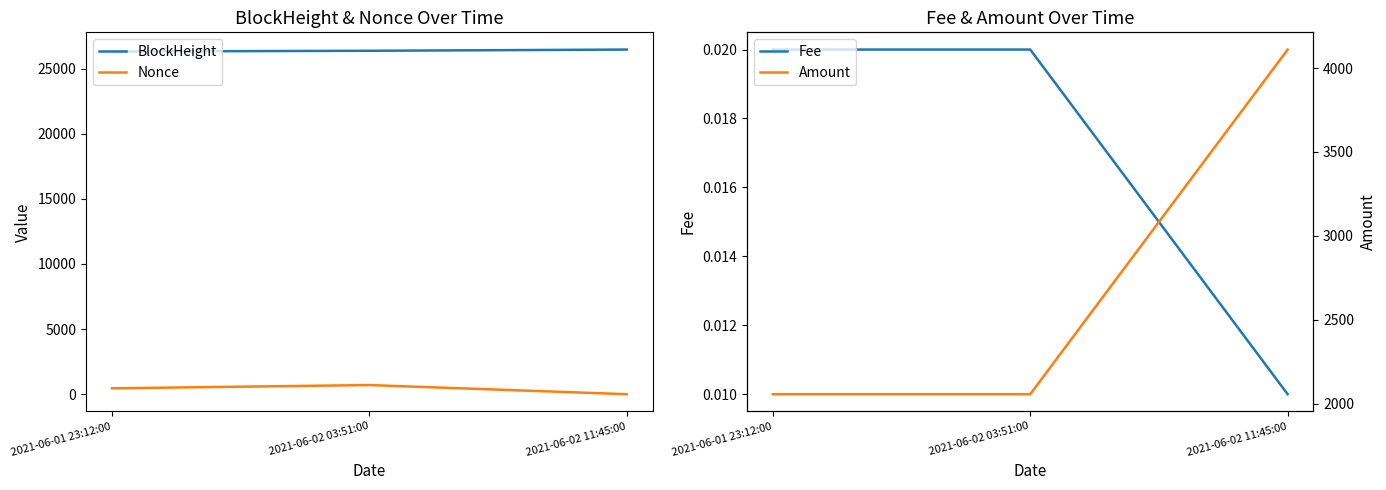

How many data points in Nonce are above 452?

1